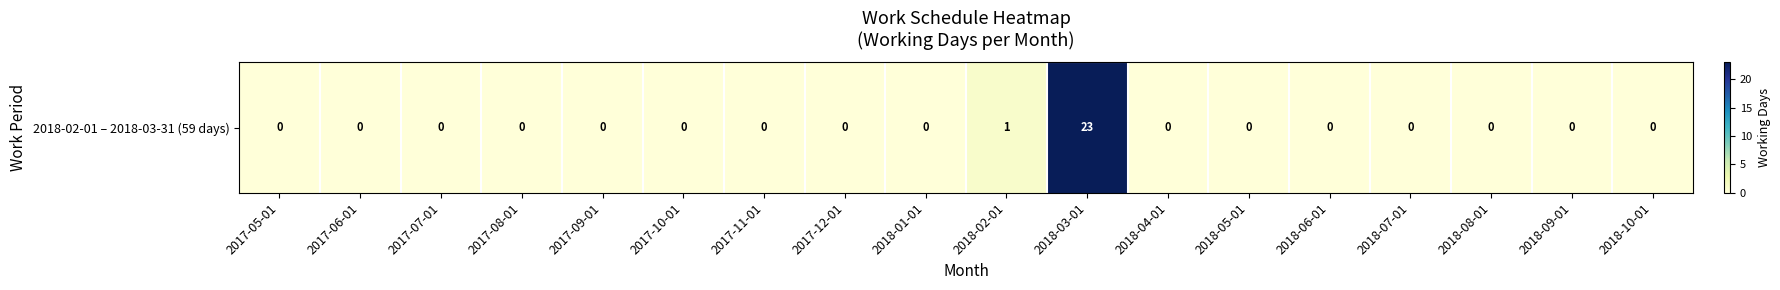

Which label corresponds to the largest value in the chart?

2018-03-01